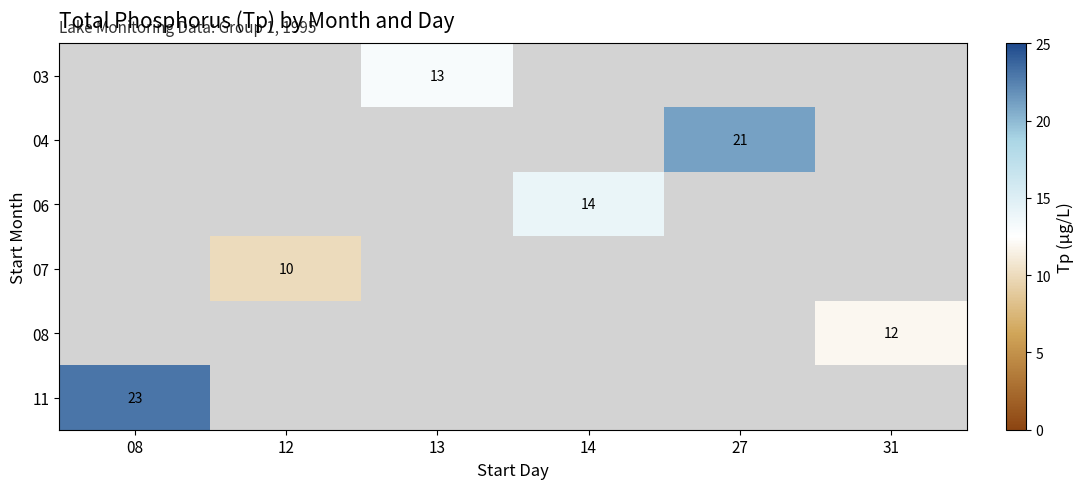

True or false: 03 has a value of 13 at 13.

True